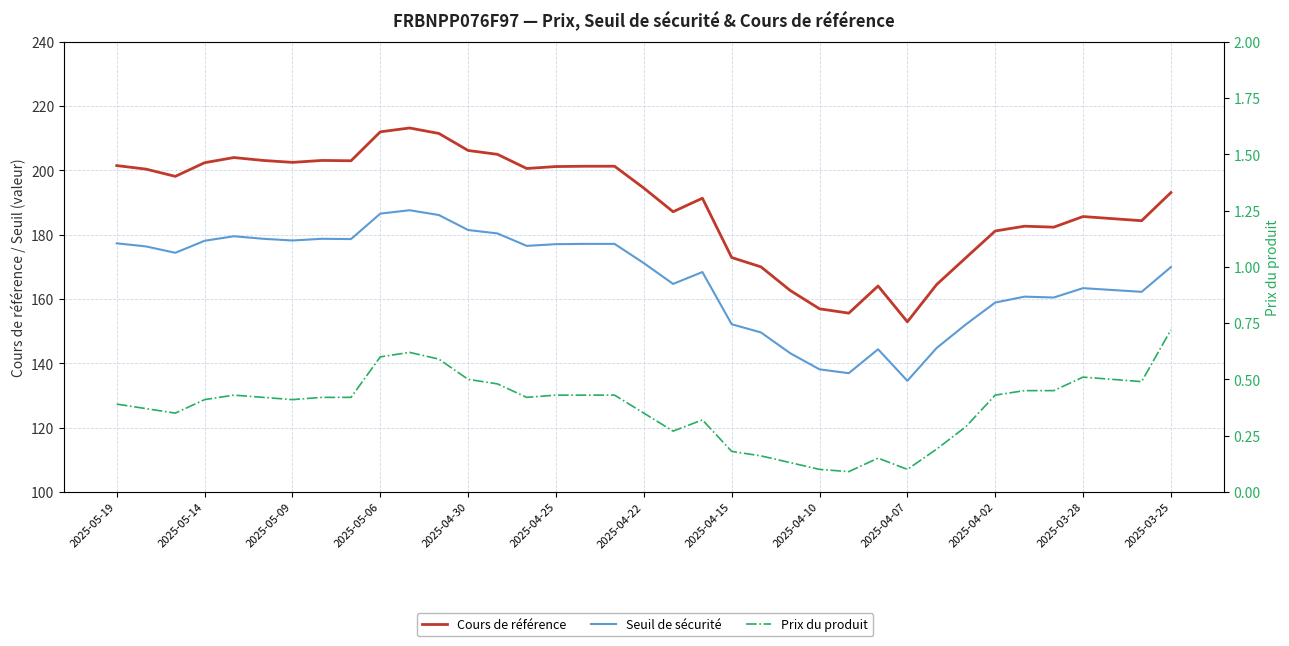

In Seuil de sécurité, how many points are higher than both neighbors (excluding endpoints)?

7